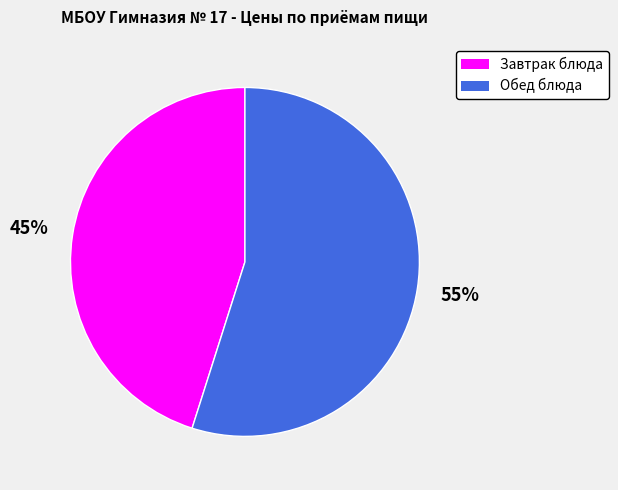

How many slices are in this pie chart?

2